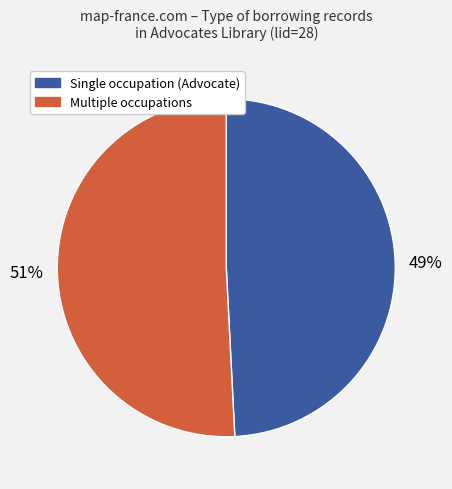

To the nearest percent, what is the difference between the largest and smallest slice percentages?

2%